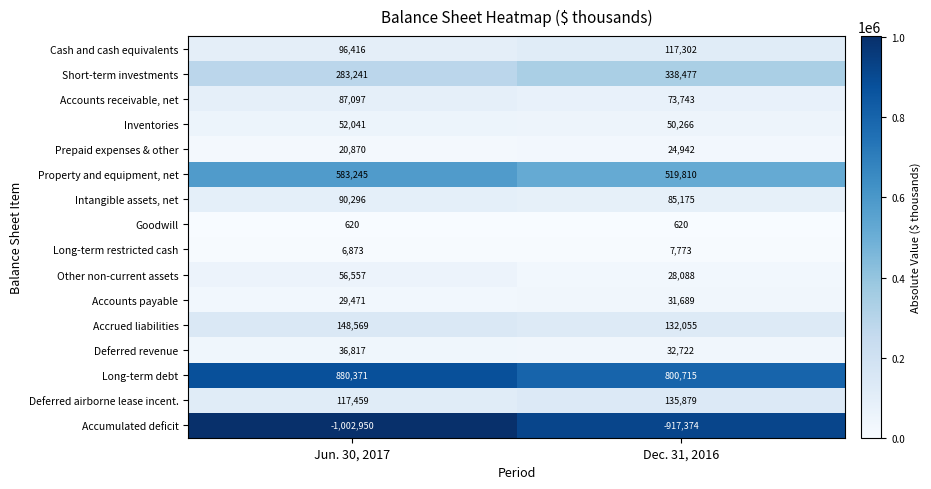

Which series has the widest spread of values?

Accumulated deficit